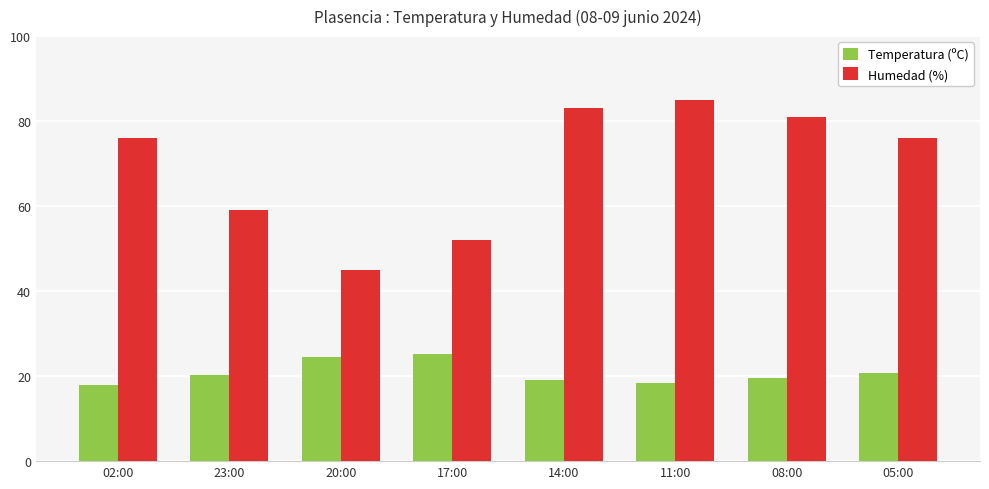

Rank the series at 05:00 from highest to lowest value.

Humedad (%), Temperatura (ºC)